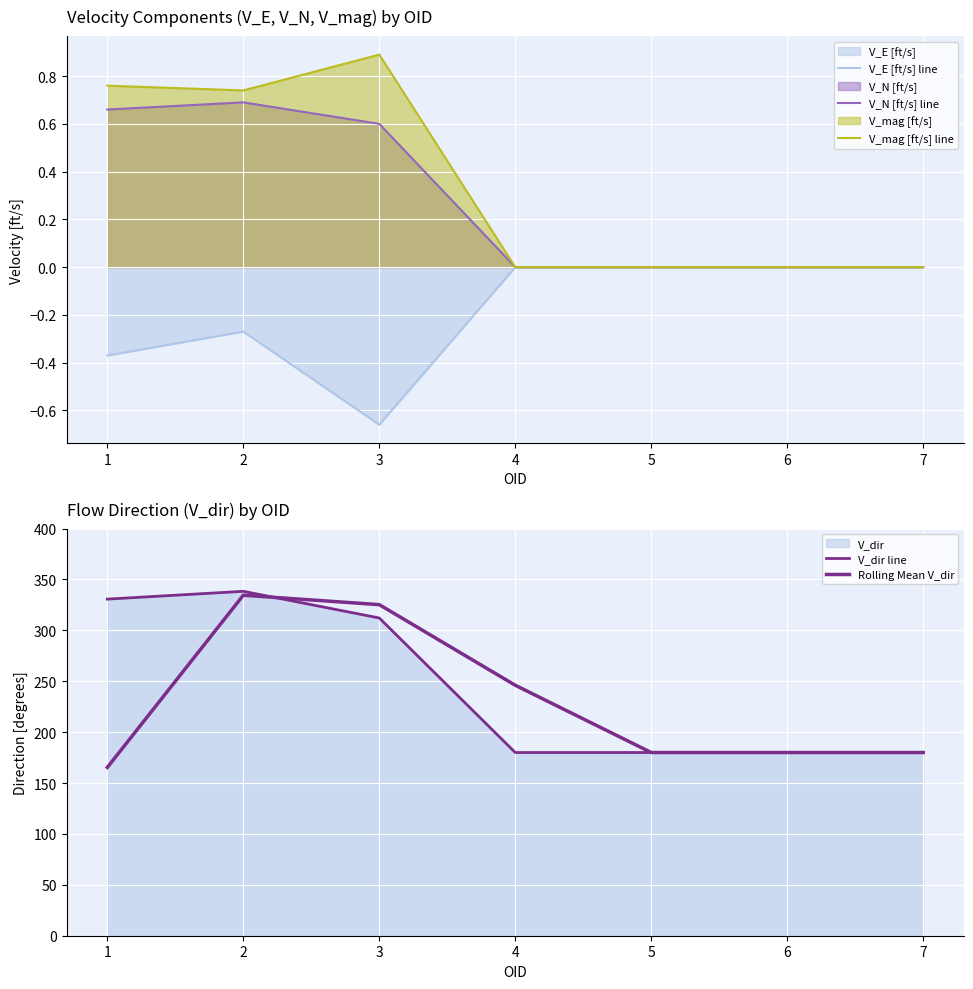

What is the difference between the highest and lowest values at 4?

246.1